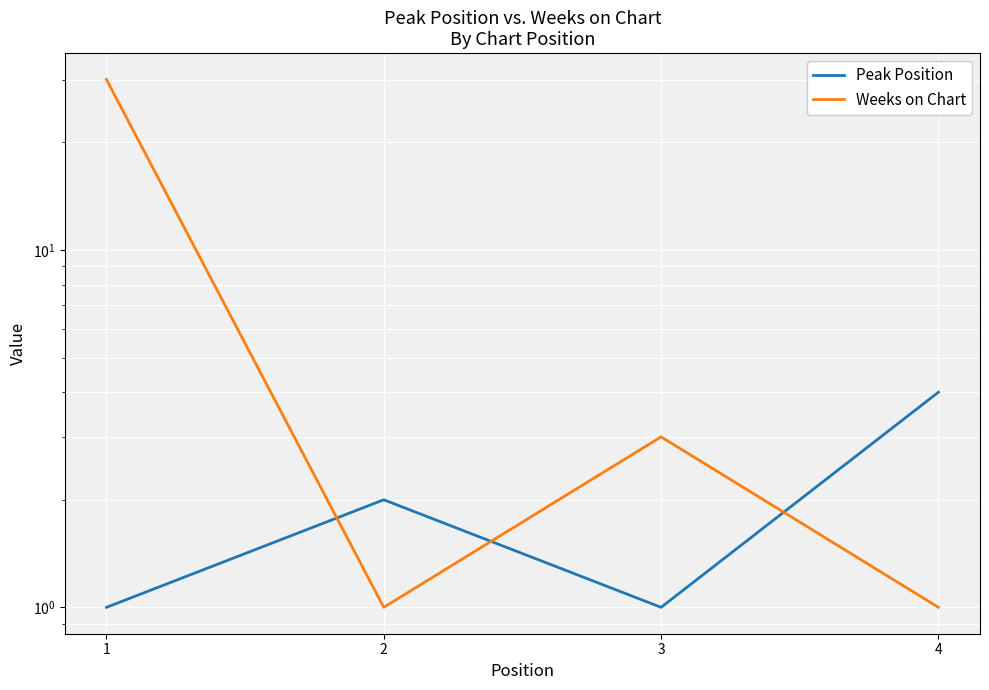

What is the highest value of the Peak Position series?

4